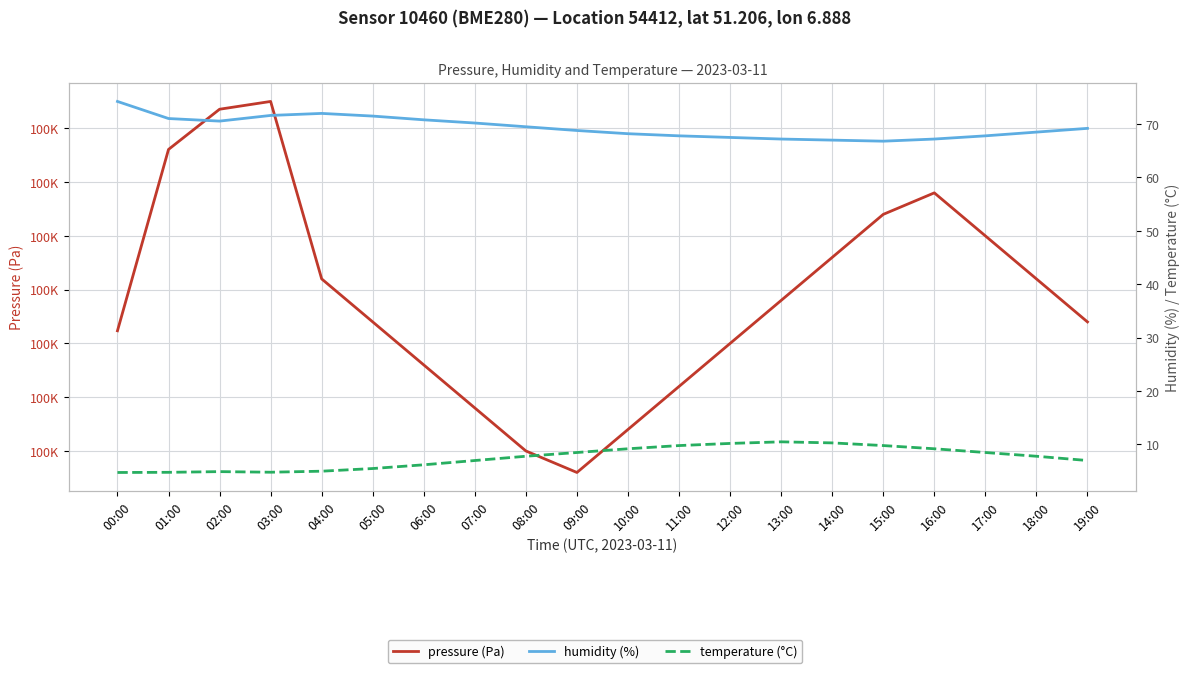

Is the value of humidity (%) at 04:00 greater than the value of temperature (°C) at 05:00?

Yes